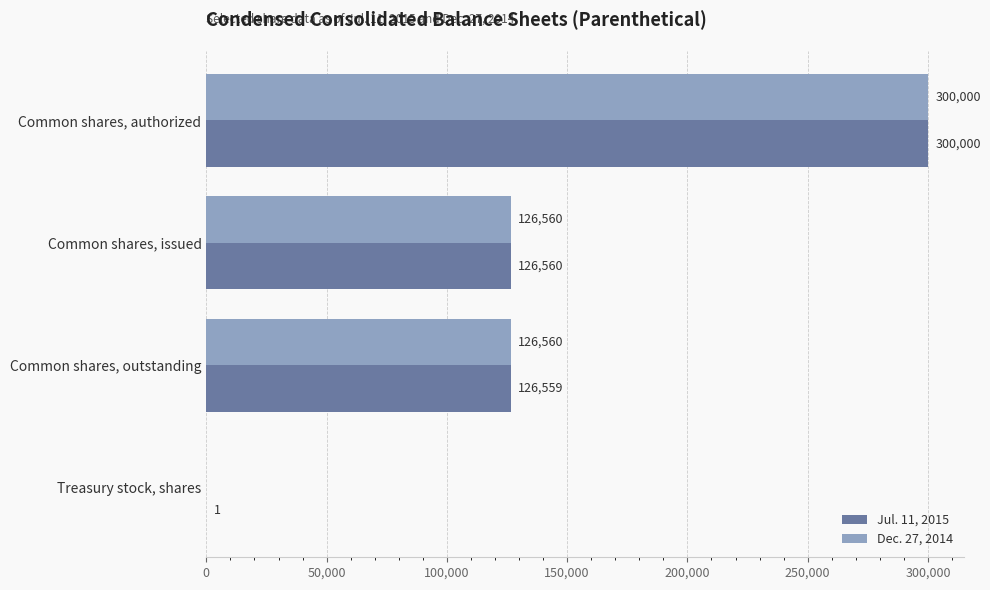

Which series changed the most between Common shares, issued and Common shares, outstanding?

Jul. 11, 2015